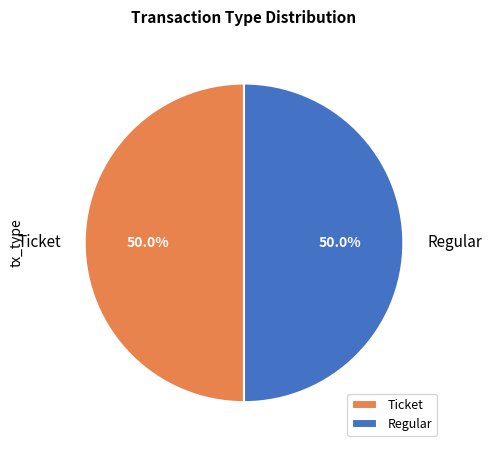

What is the ratio of the value at Ticket to the value at Regular?

1.0